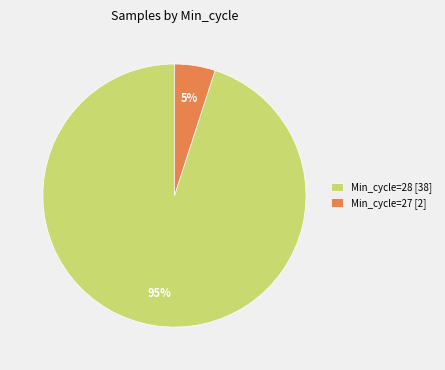

To the nearest percent, what is the difference between the largest and smallest slice percentages?

90%